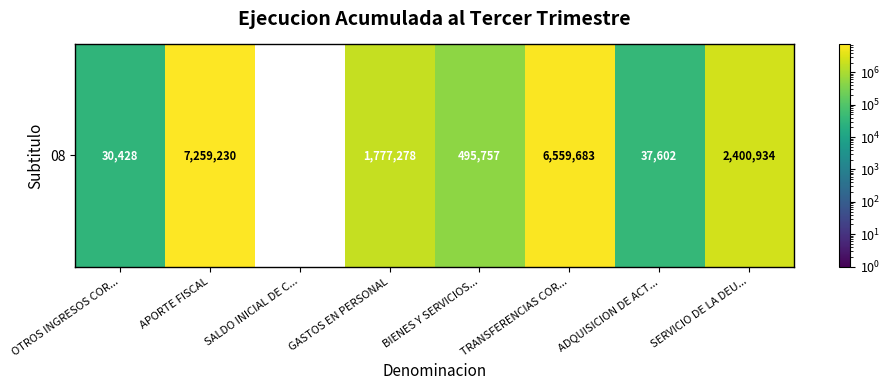

List the labels in order of value, largest first.

APORTE FISCAL, TRANSFERENCIAS COR..., SERVICIO DE LA DEU..., GASTOS EN PERSONAL, BIENES Y SERVICIOS..., ADQUISICION DE ACT..., OTROS INGRESOS COR..., SALDO INICIAL DE C...